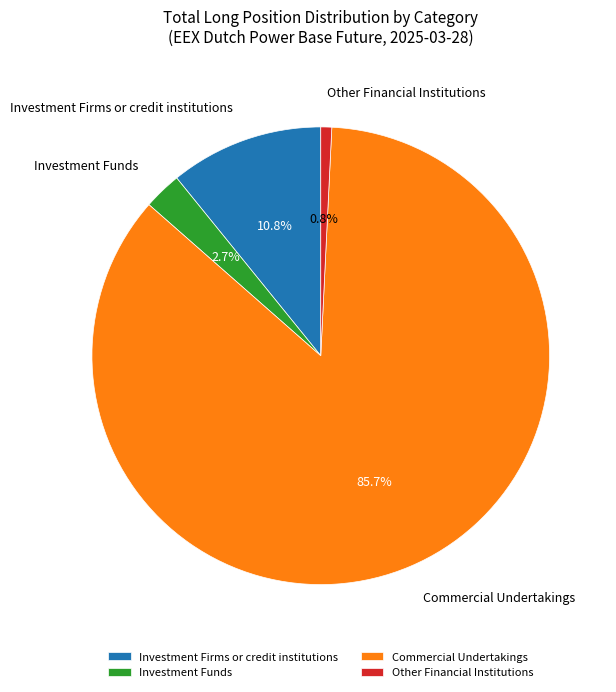

What is the ratio of the value at Other Financial Institutions to the value at Investment Funds?

0.3